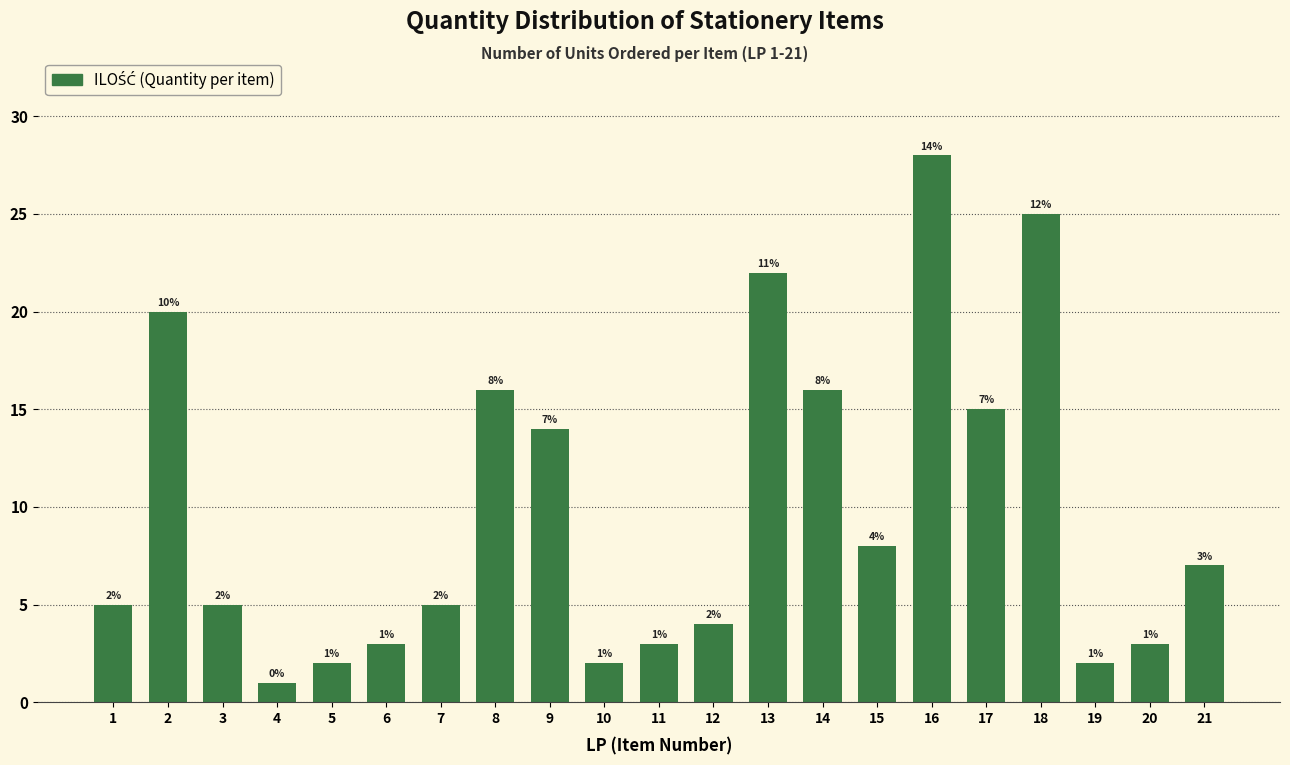

Reading right to left, list all the values displayed in this chart.

21=7	20=3	19=2	18=25	17=15	16=28	15=8	14=16	13=22	12=4	11=3	10=2	9=14	8=16	7=5	6=3	5=2	4=1	3=5	2=20	1=5